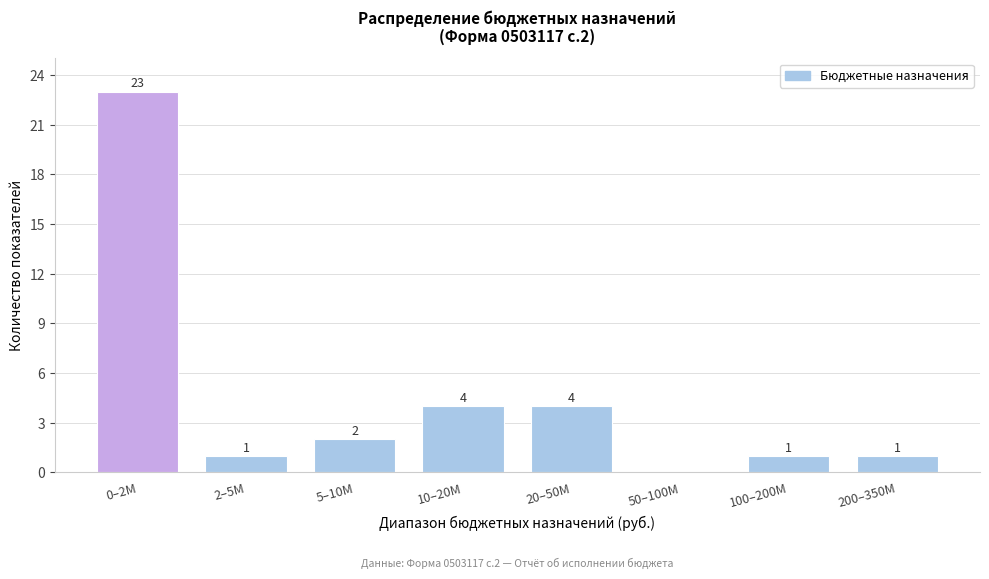

Reading left to right, what are all the values shown in this chart?

0–2M=23	2–5M=1	5–10M=2	10–20M=4	20–50M=4	50–100M=0	100–200M=1	200–350M=1